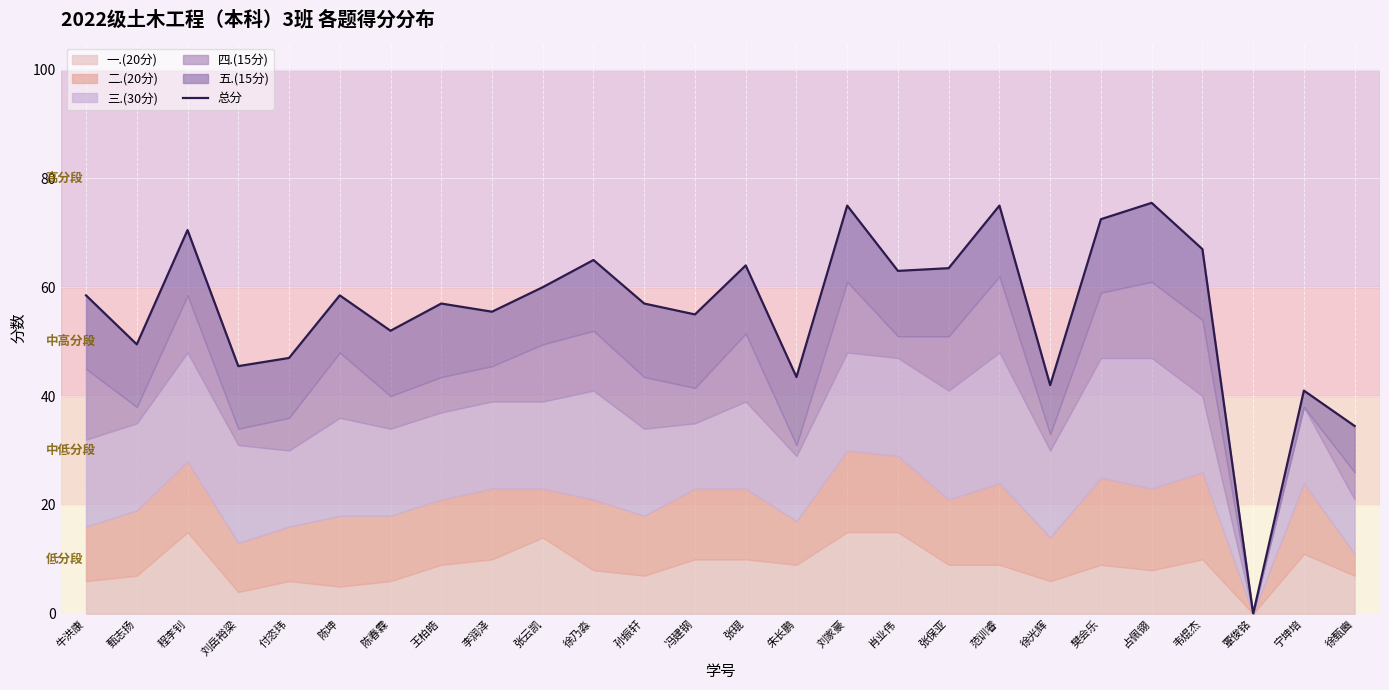

Rank the categories by value from highest to lowest.

占佩翎, 刘家豪, 范训睿, 樊会乐, 程李钊, 韦焜杰, 徐乃淼, 张琨, 张保亚, 肖业伟, 张云凯, 牛洪康, 陈坤, 王柏皓, 孙振轩, 李润泽, 冯建钢, 陈春霖, 甄志扬, 付恣玮, 刘岳裕梁, 朱长鹏, 徐光辉, 宁坤培, 徐甄豳, 覃俊铭